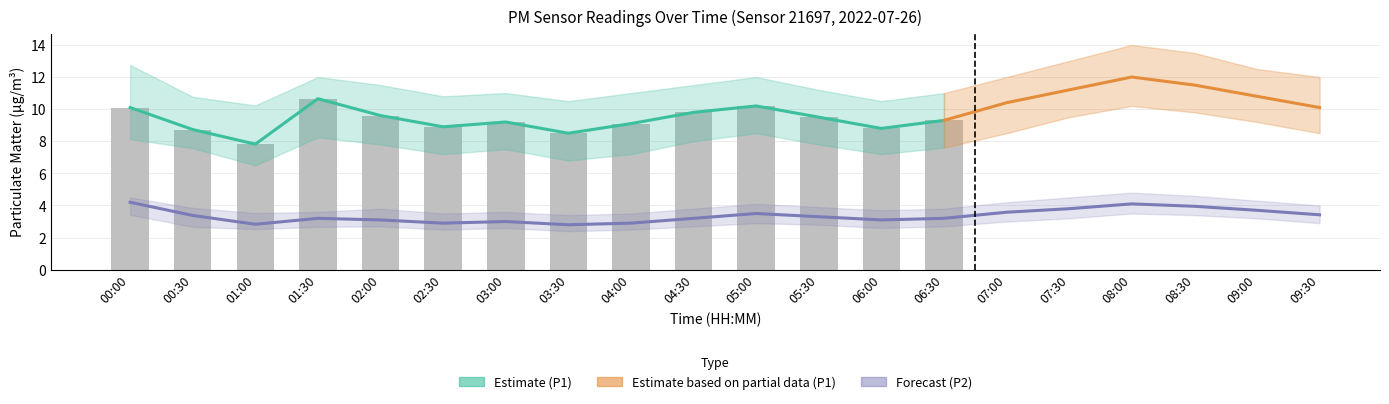

Reading right to left, extract all data points from this chart.

P1: 10.1	10.8	11.5	12.0	11.2	10.4	9.3	8.8	9.5	10.2	9.8	9.1	8.5	9.2	8.9	9.6	10.7	7.8	8.7	10.1
P1_upper: 12.0	12.5	13.5	14.0	13.0	12.0	11.0	10.5	11.2	12.0	11.5	11.0	10.5	11.0	10.8	11.5	12.0	10.2	10.8	12.8
P1_lower: 8.5	9.2	9.8	10.2	9.5	8.5	7.6	7.2	7.8	8.5	8.0	7.2	6.8	7.5	7.2	7.8	8.2	6.5	7.6	8.1
P2: 3.4	3.7	4.0	4.1	3.8	3.6	3.2	3.1	3.3	3.5	3.2	2.9	2.8	3.0	2.9	3.1	3.2	2.8	3.4	4.2
P2_upper: 4.0	4.3	4.6	4.8	4.5	4.2	3.8	3.7	3.9	4.1	3.8	3.5	3.4	3.6	3.5	3.8	3.6	3.5	3.9	4.5
P2_lower: 2.9	3.2	3.4	3.5	3.2	3.0	2.7	2.6	2.8	2.9	2.7	2.5	2.4	2.6	2.5	2.7	2.7	2.5	2.7	3.4